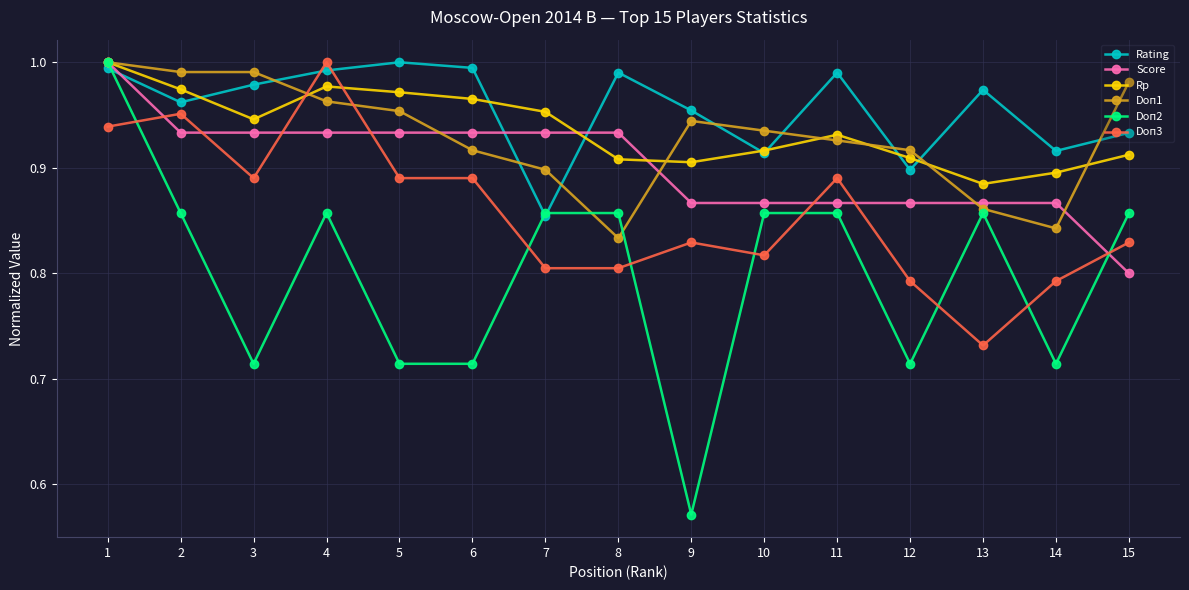

What is the difference between the second highest and second lowest values in the Doп1 series?

0.1